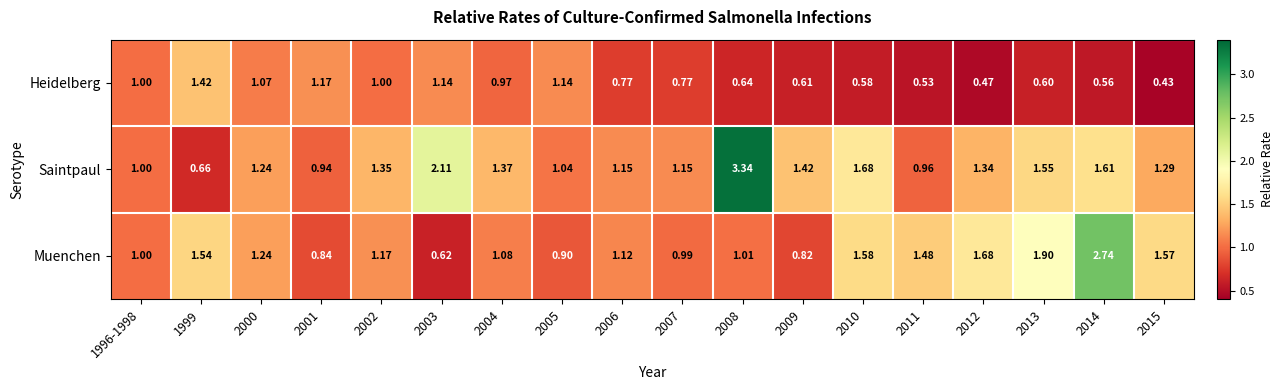

Which label corresponds to the smallest value in the chart?

2015